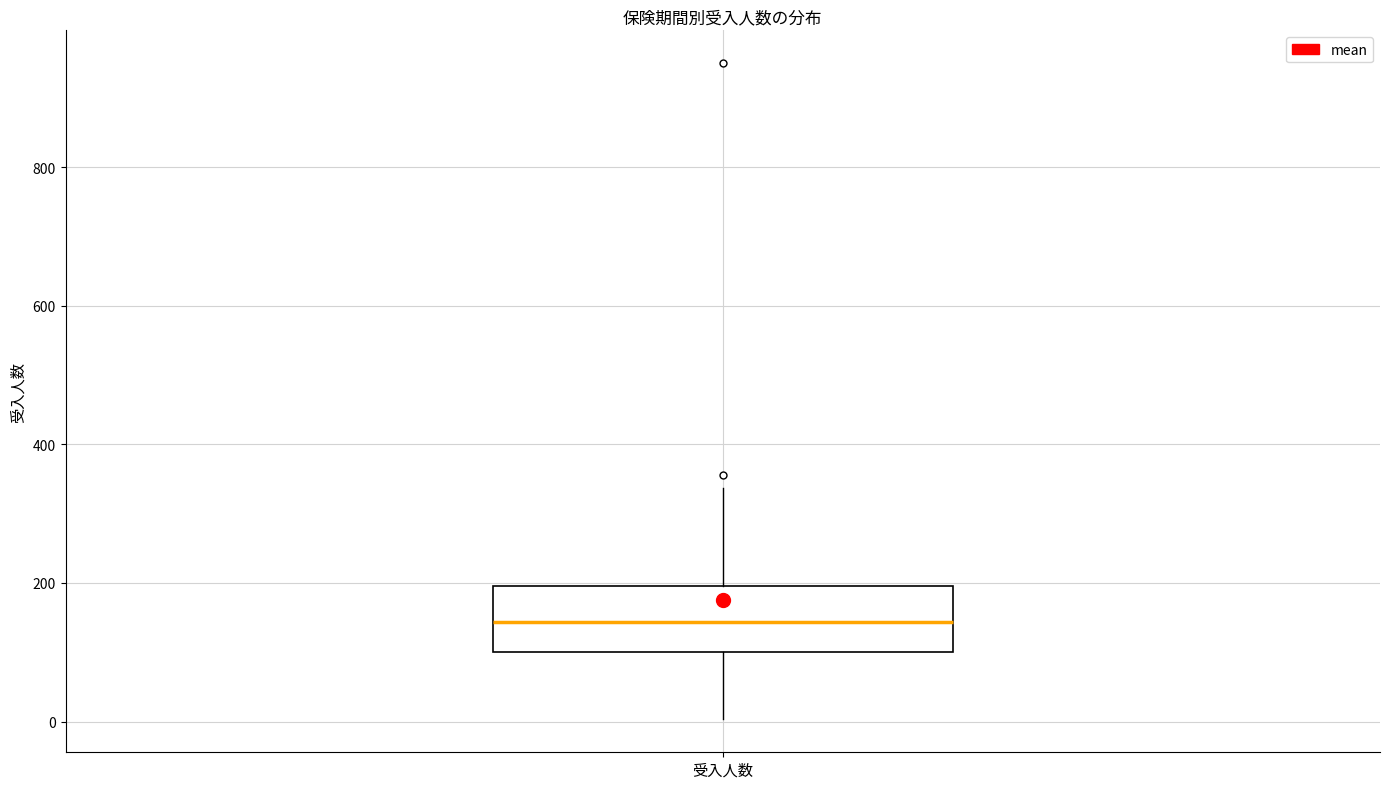

Read this box plot against the y-axis: the position of the median line, the range covered by the box, and the ends of both whiskers. The values are not printed on the chart, so give them approximately, as read against the axis.

median 140, box 100 to 200, whiskers 0 to 340